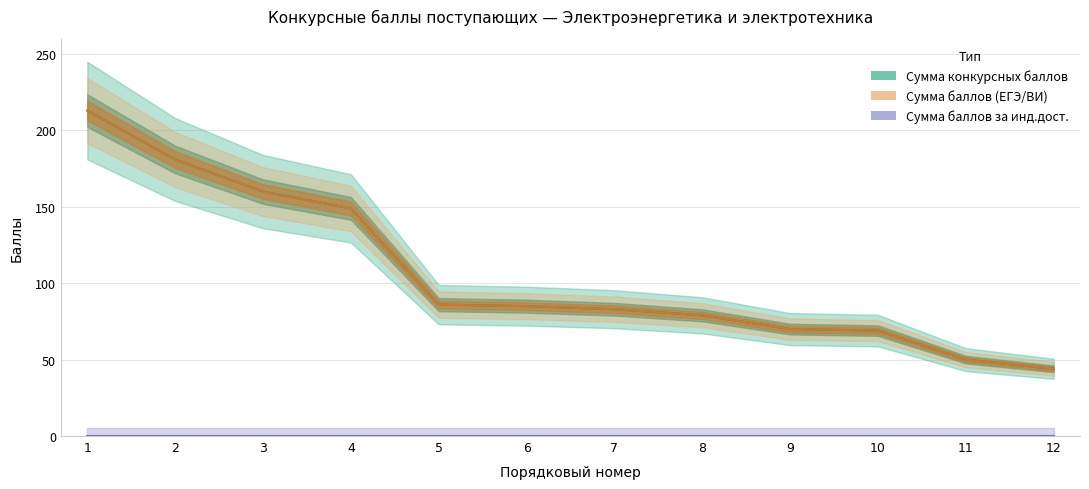

Between 1 and 3, which is larger?

1